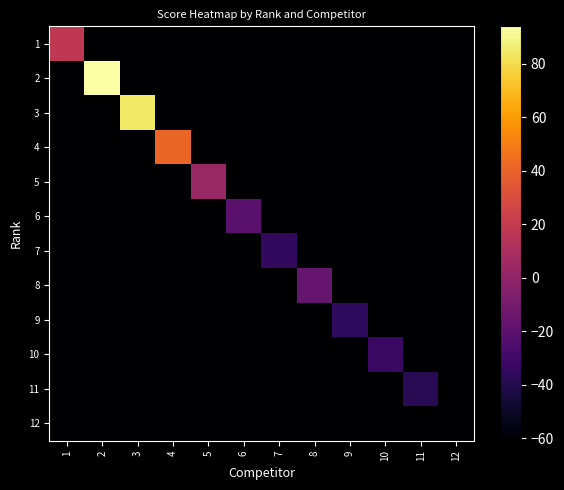

What is the total value across all series at 4?

-630